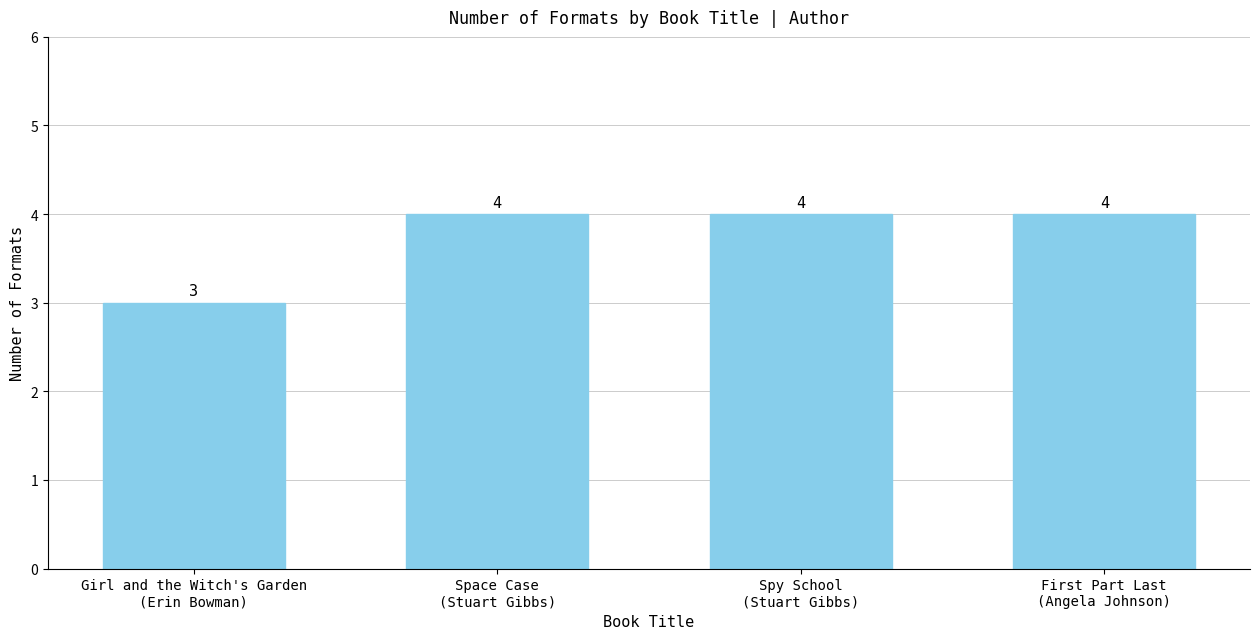

What is the smallest value displayed?

3